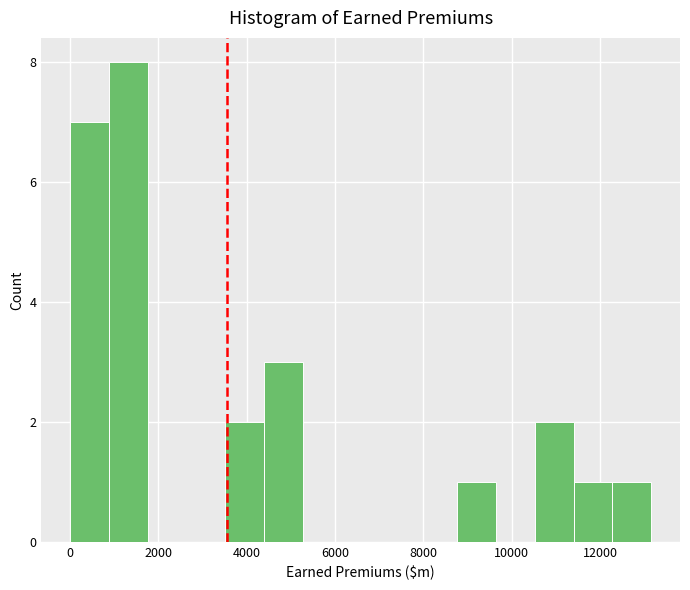

Reading left to right, list every bar in this chart as the range it spans on the x-axis followed by its height. Neither the bar edges nor the heights are printed on the chart, so give them approximately, as read against the axes.

0 to 800: 7
800 to 1800: 8
1800 to 2600: 0
2600 to 3600: 0
3600 to 4400: 2
4400 to 5200: 3
5200 to 6200: 0
6200 to 7000: 0
7000 to 7800: 0
7800 to 8800: 0
8800 to 9600: 1
9600 to 10600: 0
10600 to 11400: 2
11400 to 12200: 1
12200 to 13200: 1